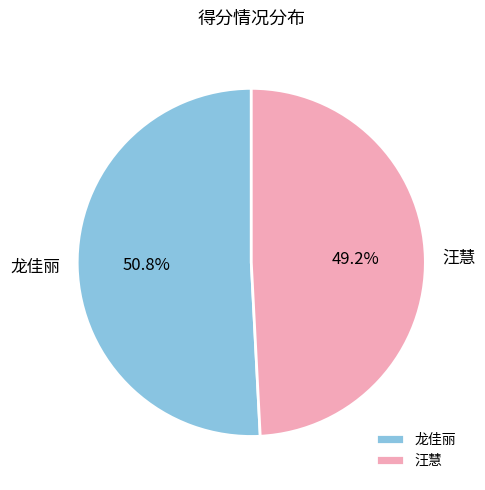

Which slice is the smallest?

汪慧